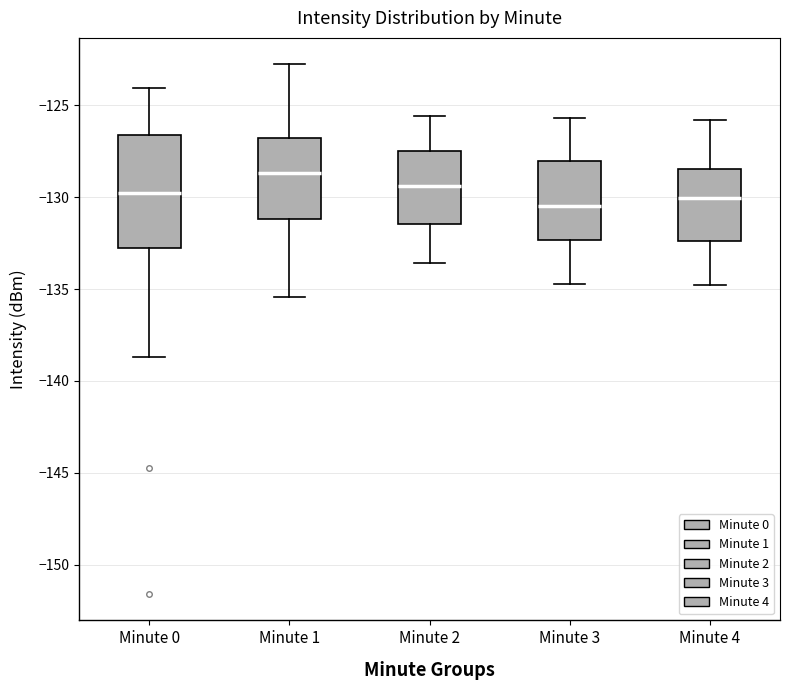

Where is the lower edge of the box for Minute 3 on the y-axis? The values are not printed on the chart, so give them approximately, as read against the axis.

-132.5